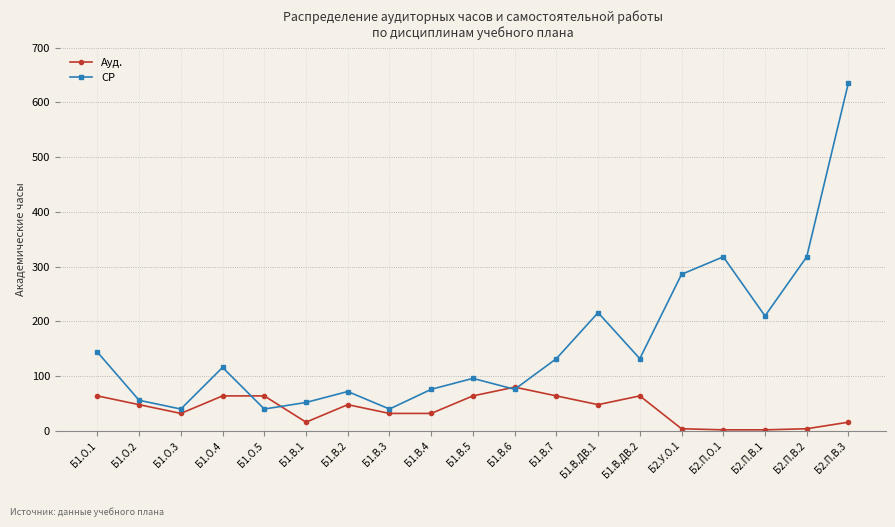

What is the maximum value shown in the chart?

636